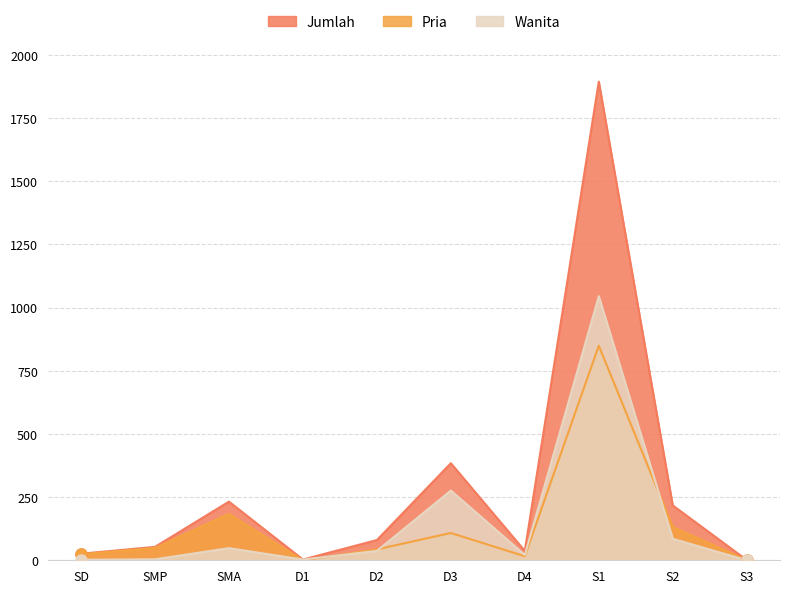

What position from the right is D4?

4